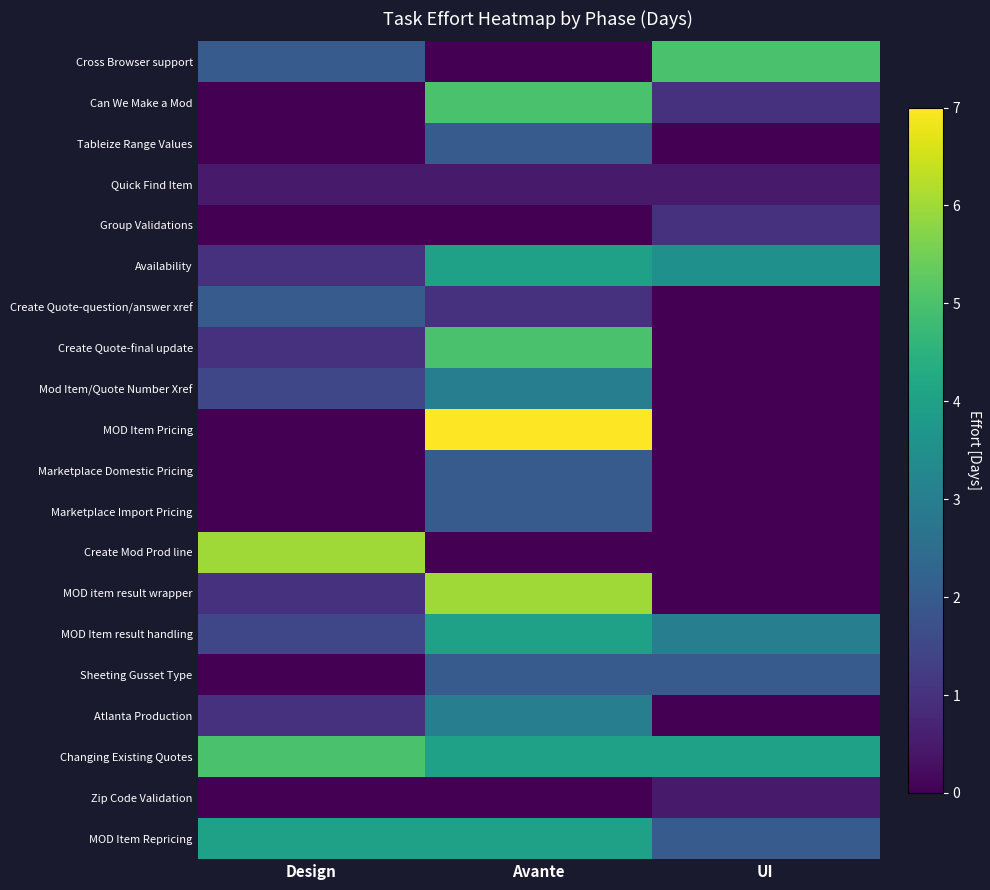

At how many categories does at least one series exceed 2?

3